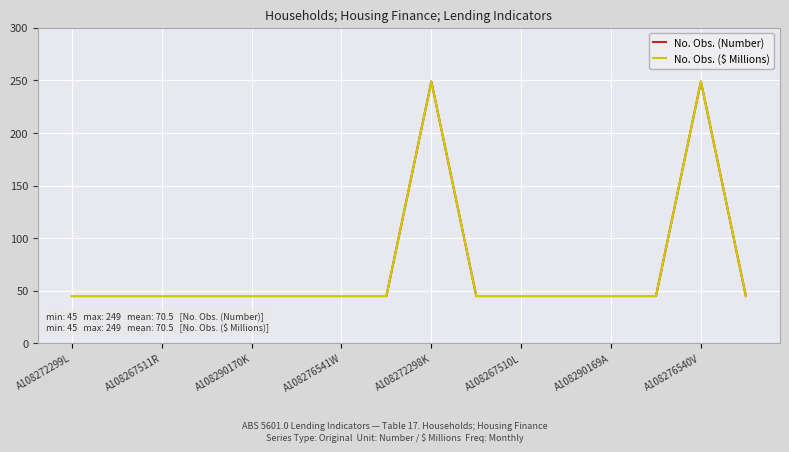

Is this an area chart (filled region under the line)?

No